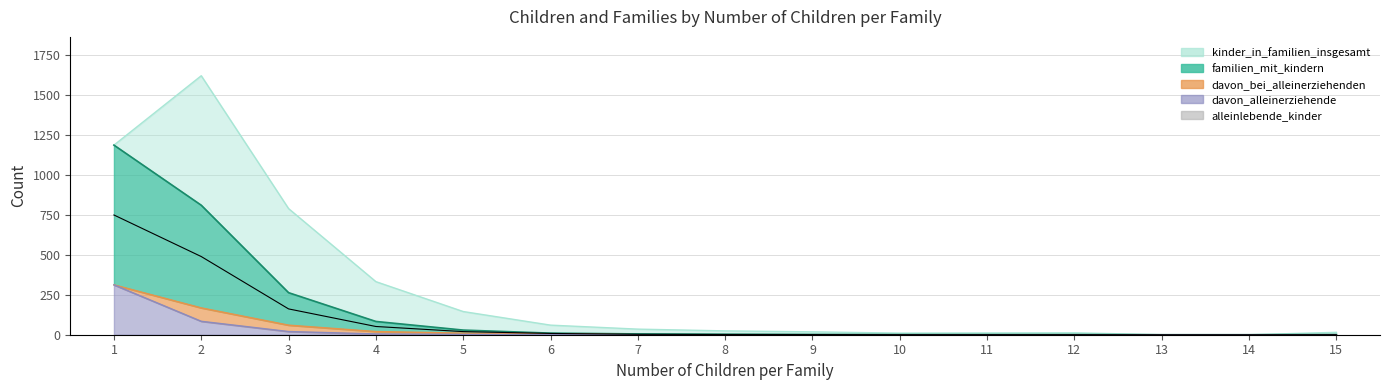

What is the value of the familien_mit_kindern bar at the 8th from the left?

3